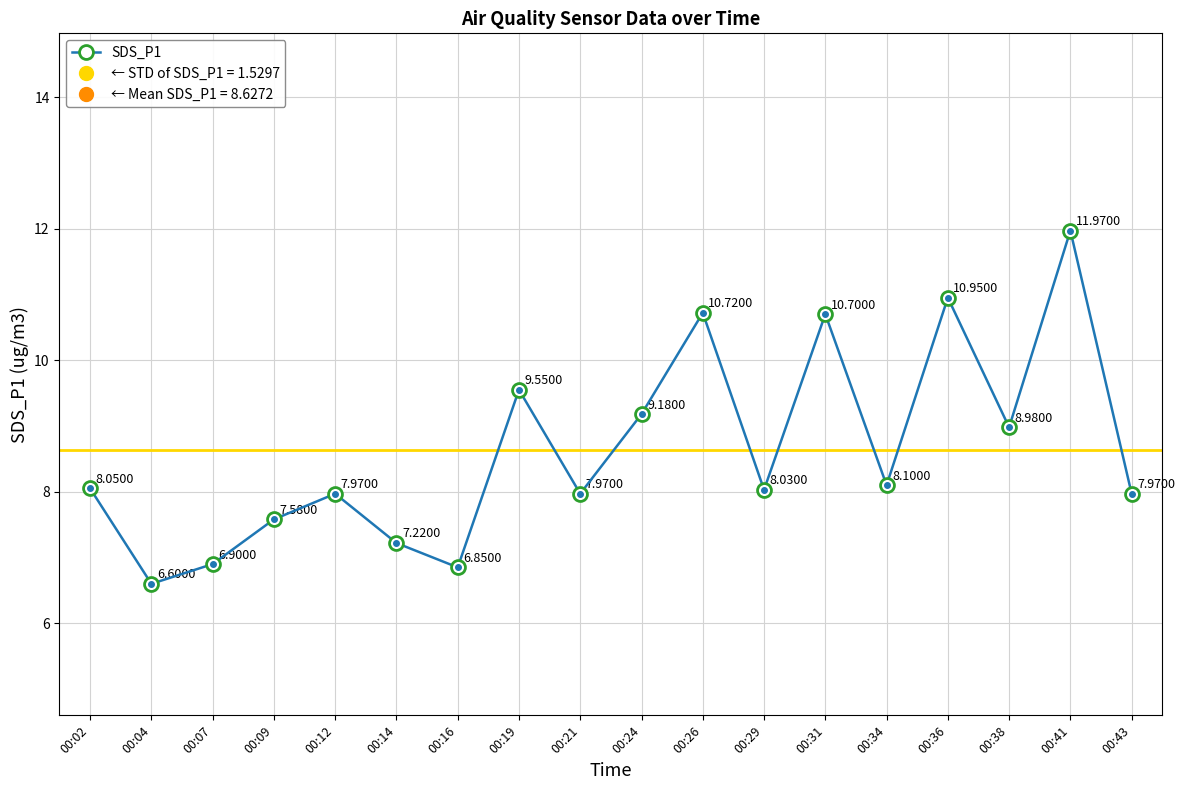

How many lines are shown in the chart?

1